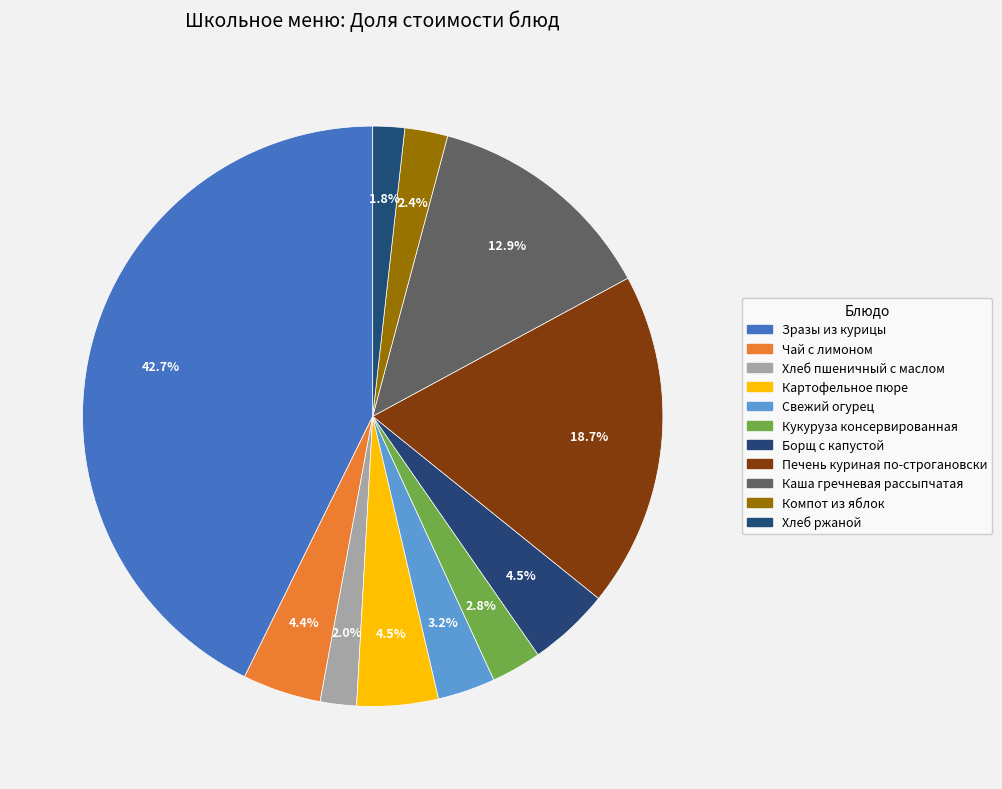

Which slice is the largest?

Зразы из курицы